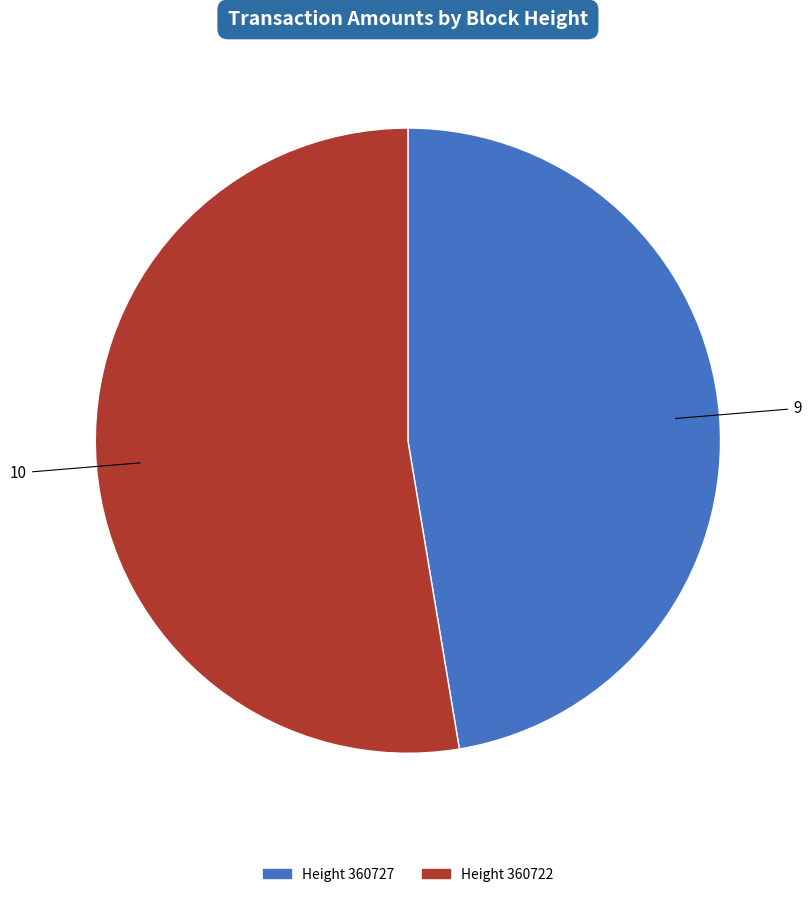

Count the number of slices in the pie.

2